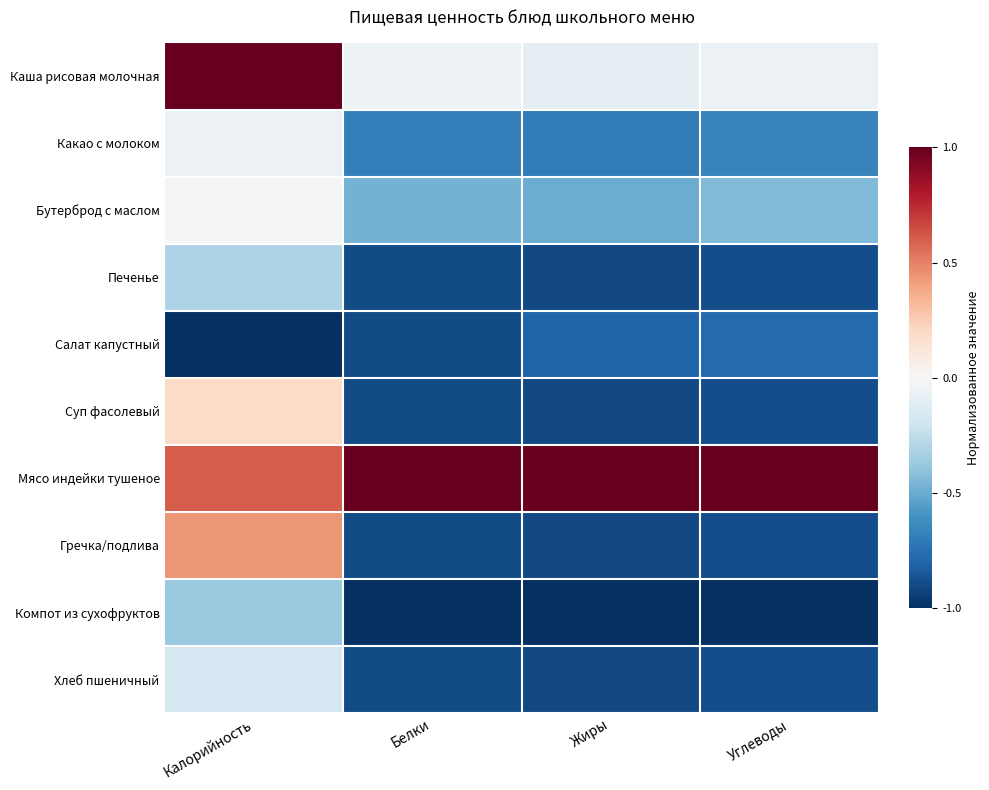

At how many categories does at least one series exceed 0?

4